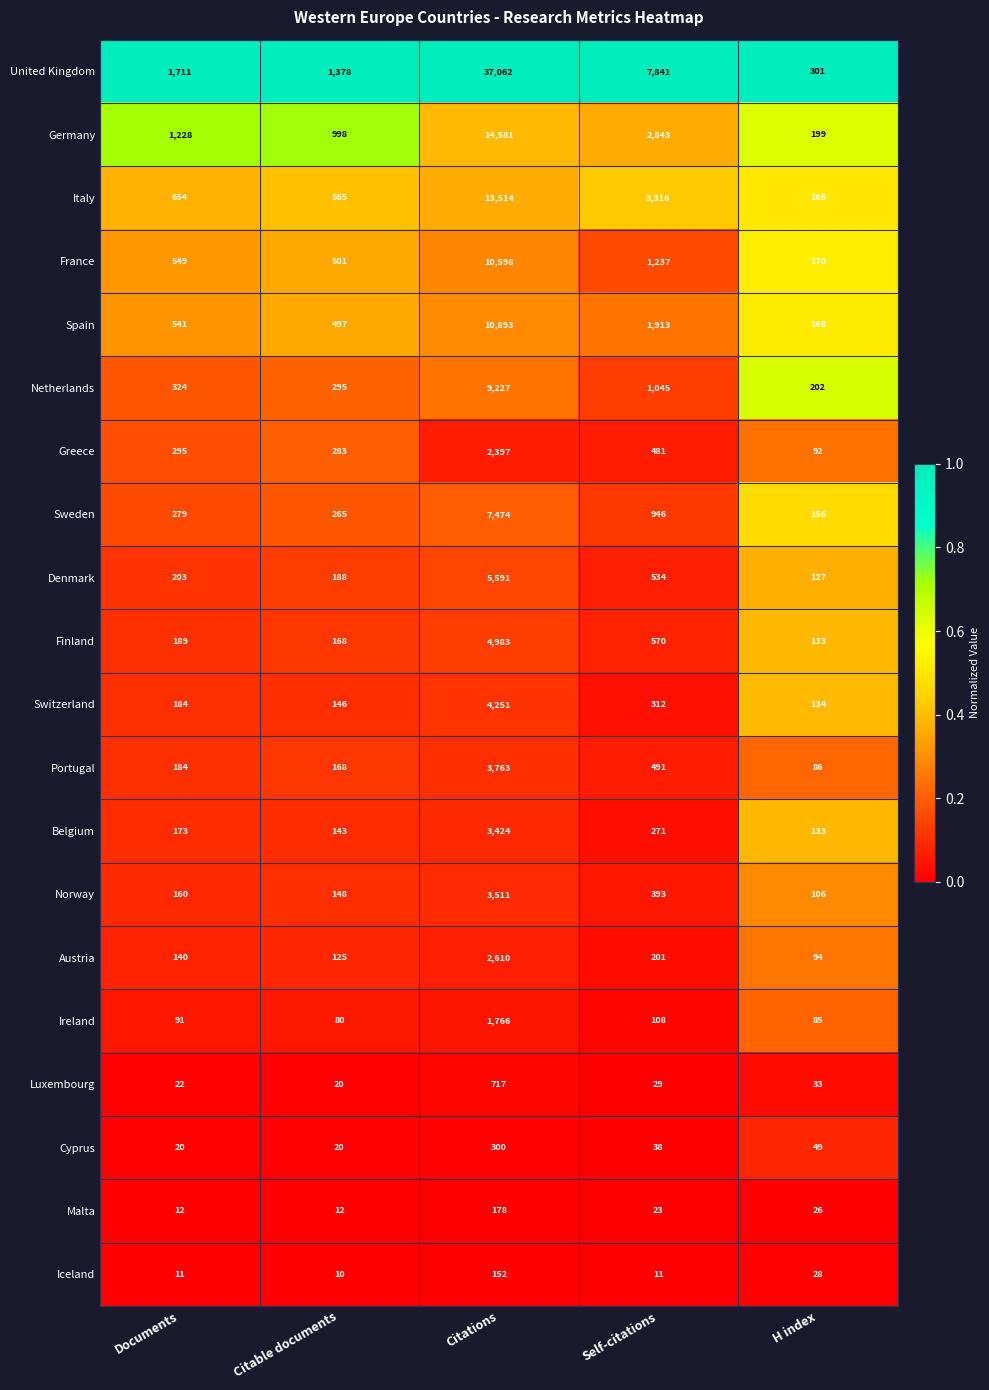

List the series in order of their peak value, lowest first.

Iceland, Malta, Cyprus, Luxembourg, Ireland, Greece, Austria, Belgium, Norway, Portugal, Switzerland, Finland, Denmark, Sweden, Netherlands, France, Spain, Italy, Germany, United Kingdom